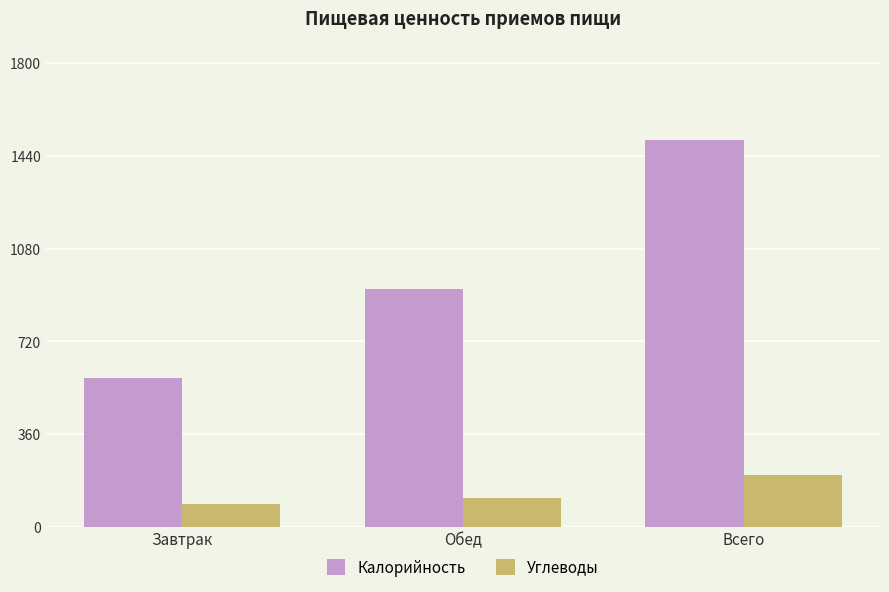

Rank the series by their maximum value, from lowest to highest.

Углеводы, Калорийность